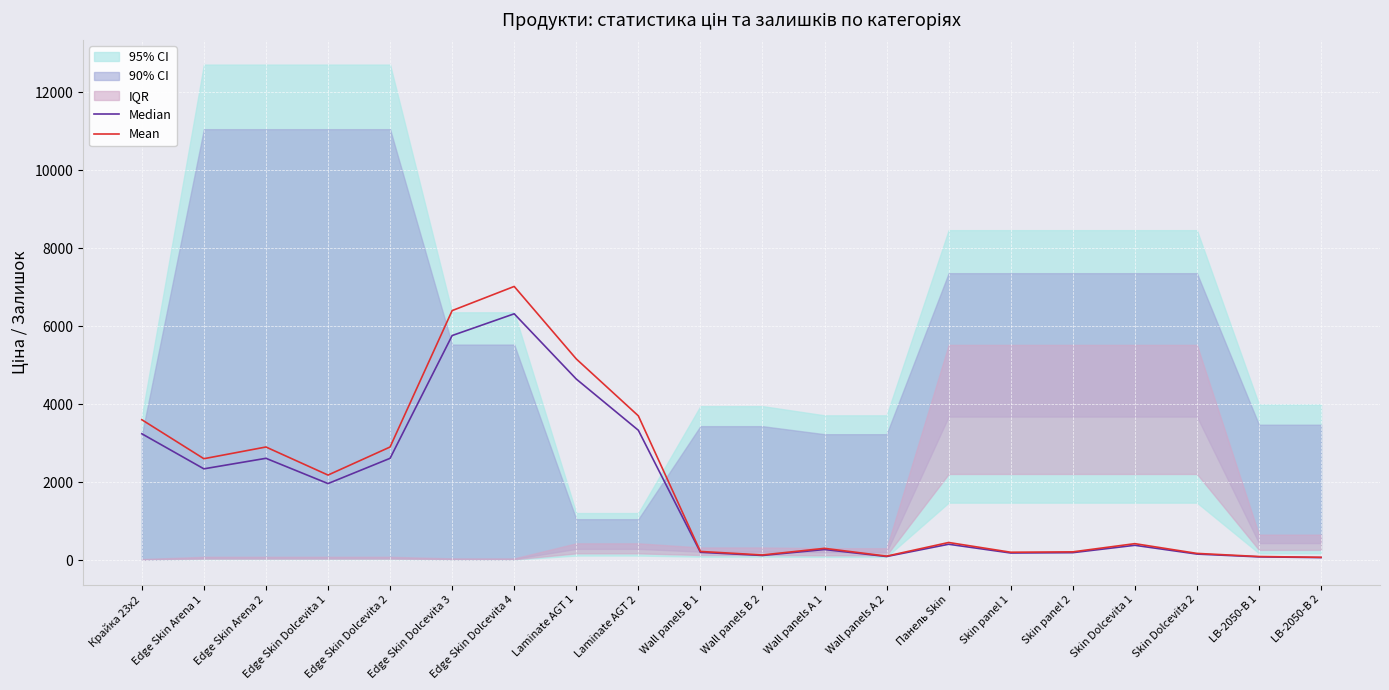

What is the value of the Median point at the 16th from the left?

189